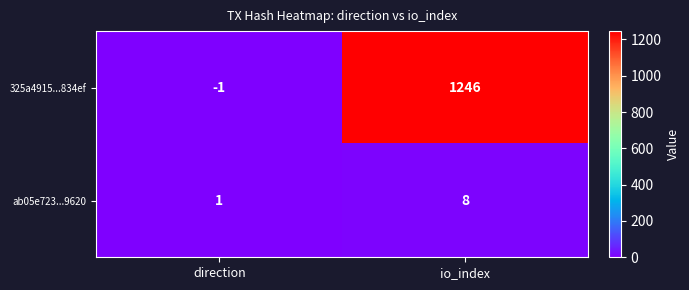

Rank the series by their average value, from highest to lowest.

325a4915...834ef, ab05e723...9620